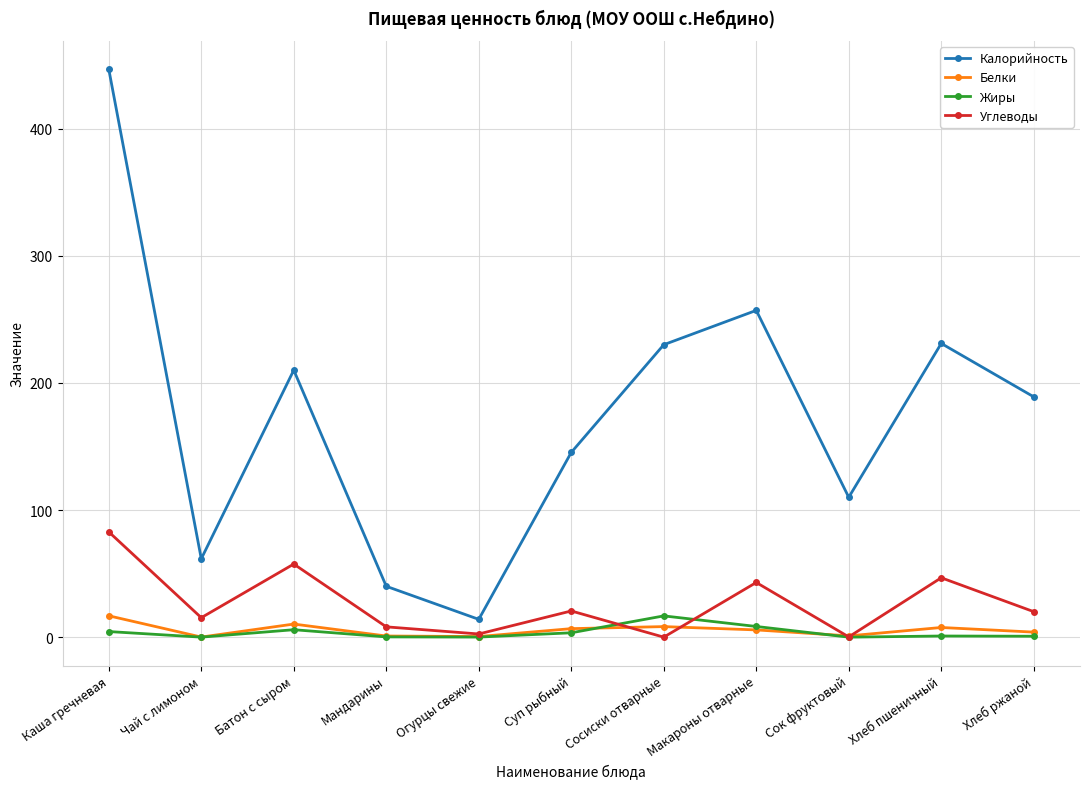

What is the maximum value shown in the chart?

446.7